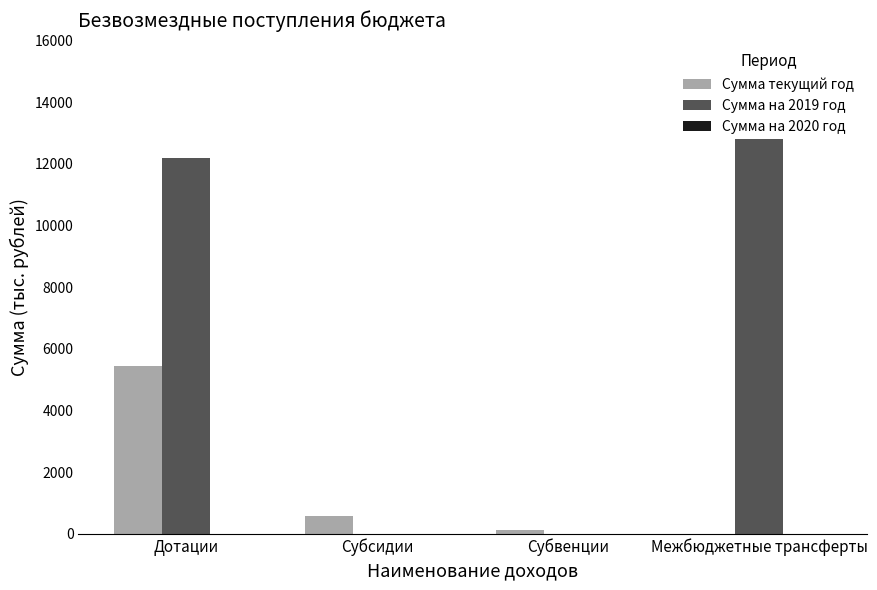

Reading left to right, transcribe all the data shown in this chart.

Сумма текущий год: 5460.3	594.0	125.2	0.0
Сумма на 2019 год: 12190.0	0.0	0.0	15000.0
Сумма на 2020 год: 0.0	0.0	0.0	0.0